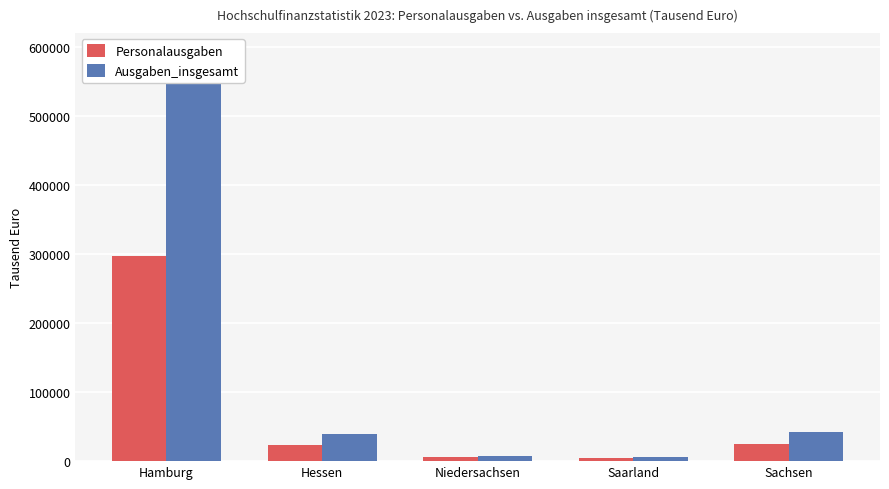

What is the value of the Personalausgaben bar at the 1st from the left?

297326.0